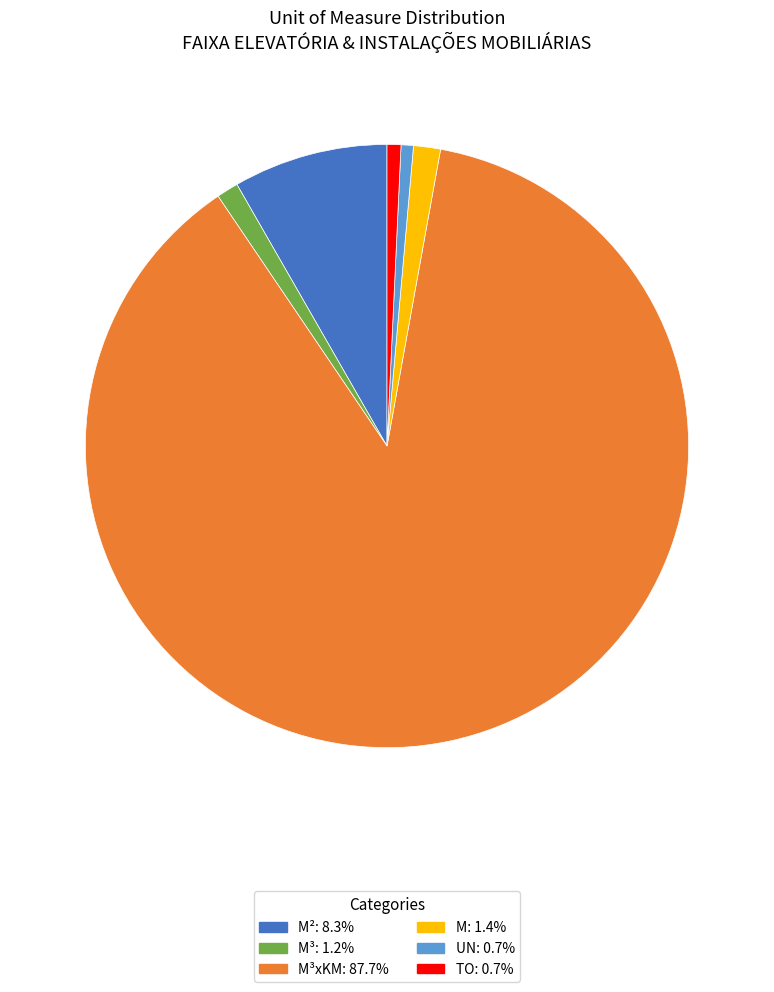

Count the number of slices in the pie.

6